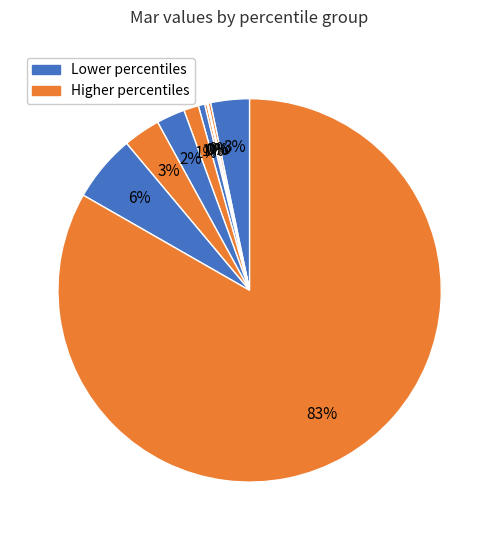

Rank the categories by value from highest to lowest.

pct95, pct85, pct05, pct75, pct65, pct55, pct45, pct15, pct35, pct25